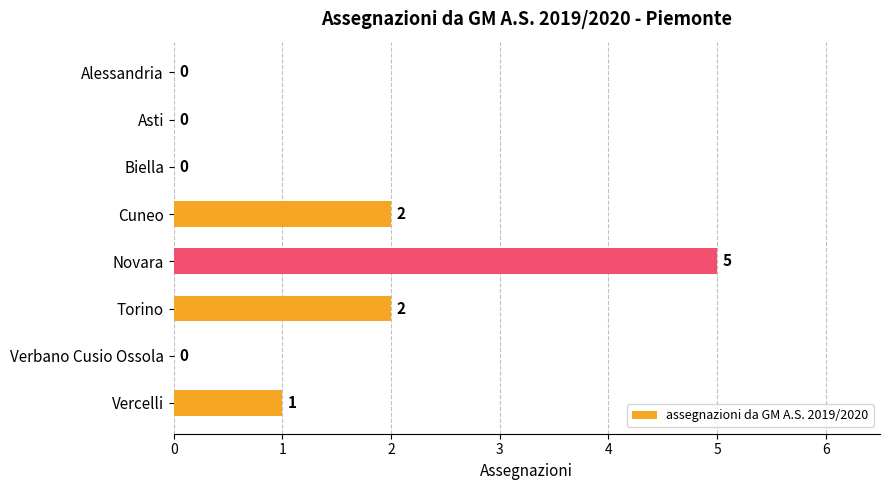

The value at Biella is -3. True or false?

False